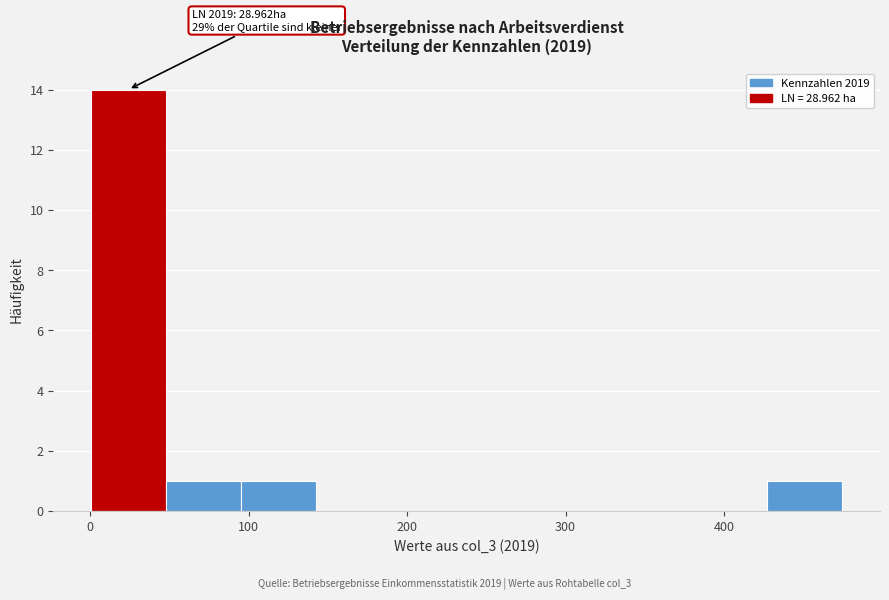

Over which range of the x-axis is the bar tallest?

0 to 50